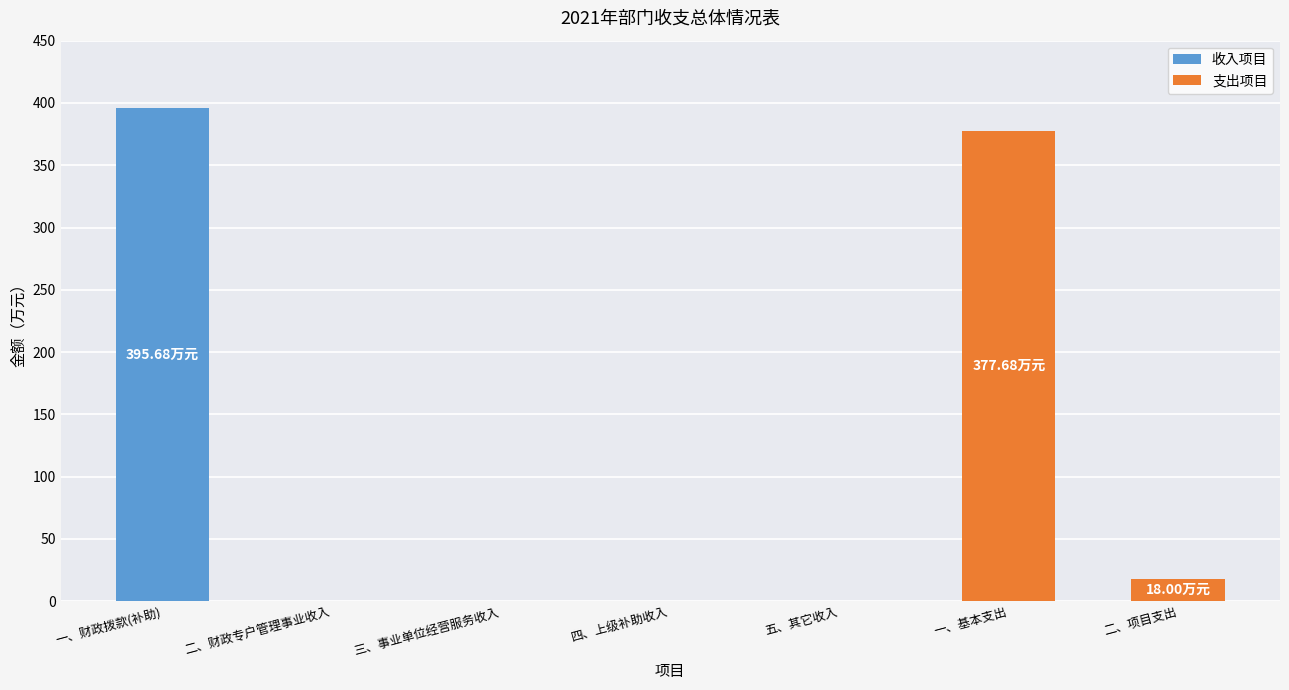

At which category does the chart reach its peak across all series?

一、财政拨款(补助)